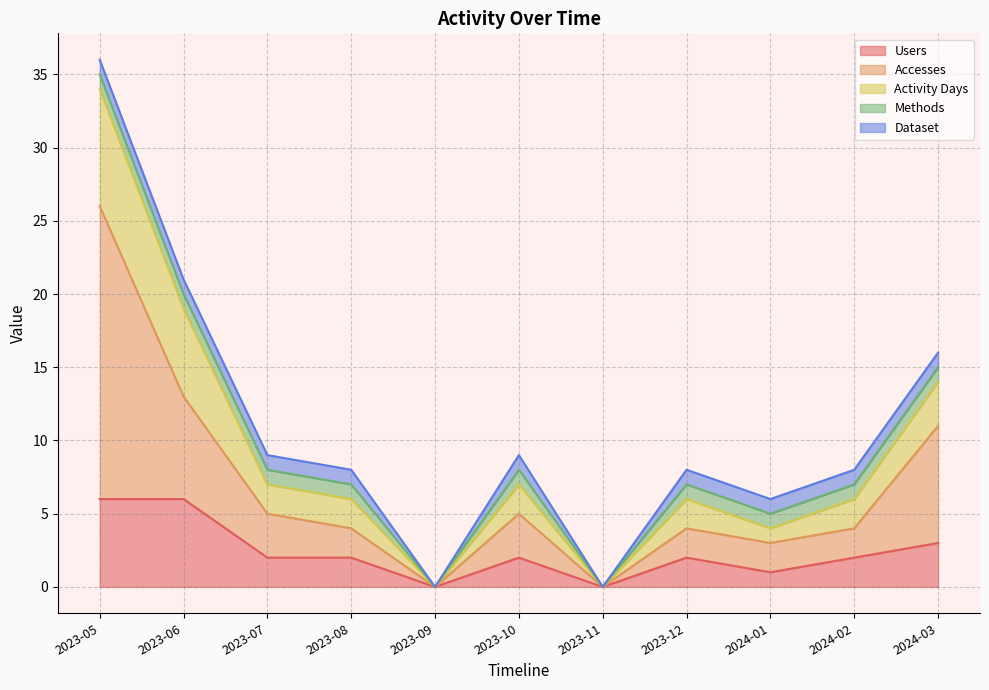

Does the chart display data point markers on the line(s)?

No